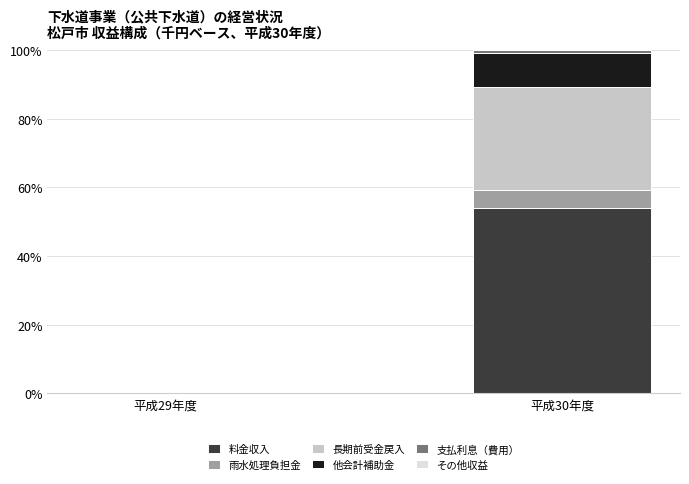

What is the highest value of the 料金収入 series?

53.9